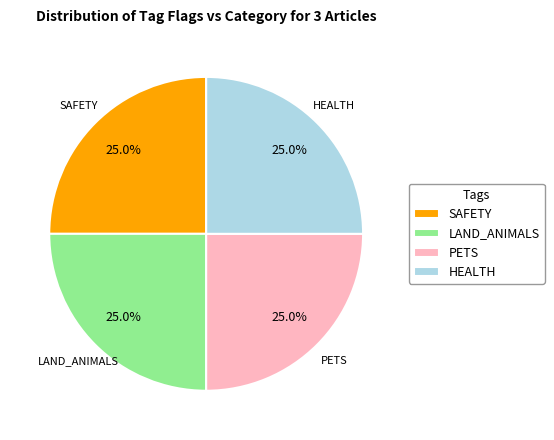

Is HEALTH the majority of the pie?

No